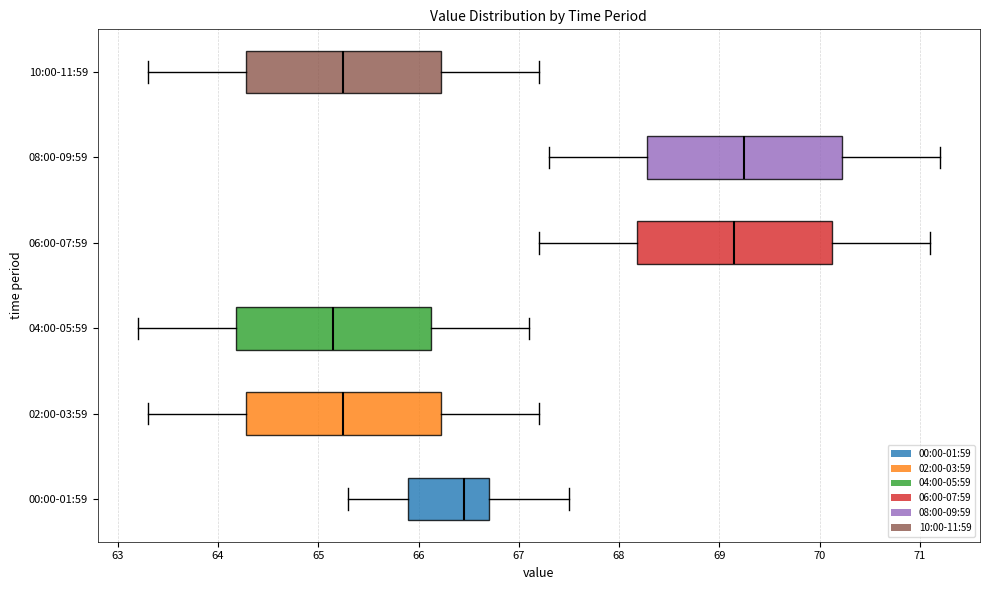

Where does the median line of the box for 00:00-01:59 sit on the x-axis? The values are not printed on the chart, so give them approximately, as read against the axis.

66.5